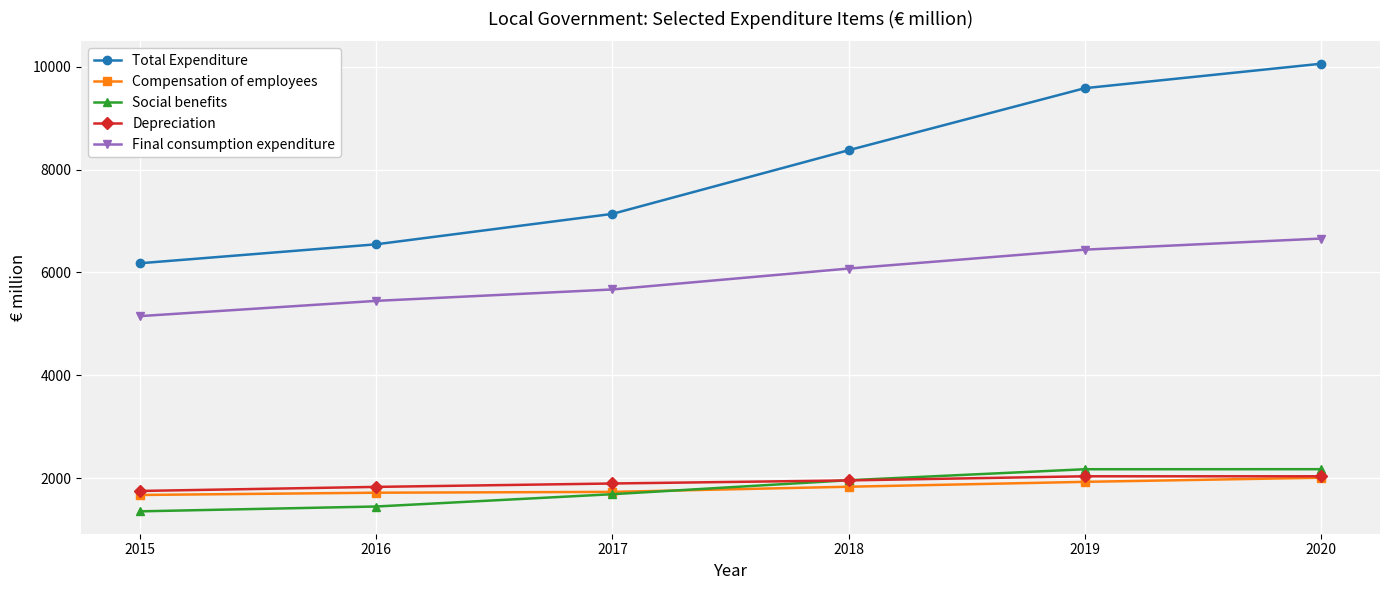

What are all the series names shown in the legend?

Total Expenditure, Compensation of employees, Social benefits, Depreciation, Final consumption expenditure